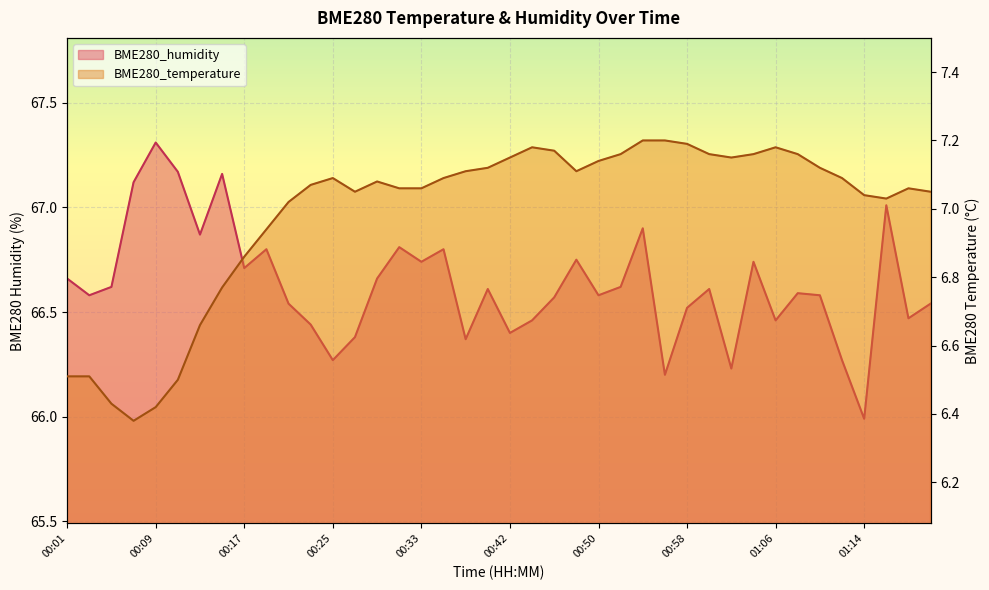

True or false: BME280_humidity and BME280_temperature cross at least once.

False